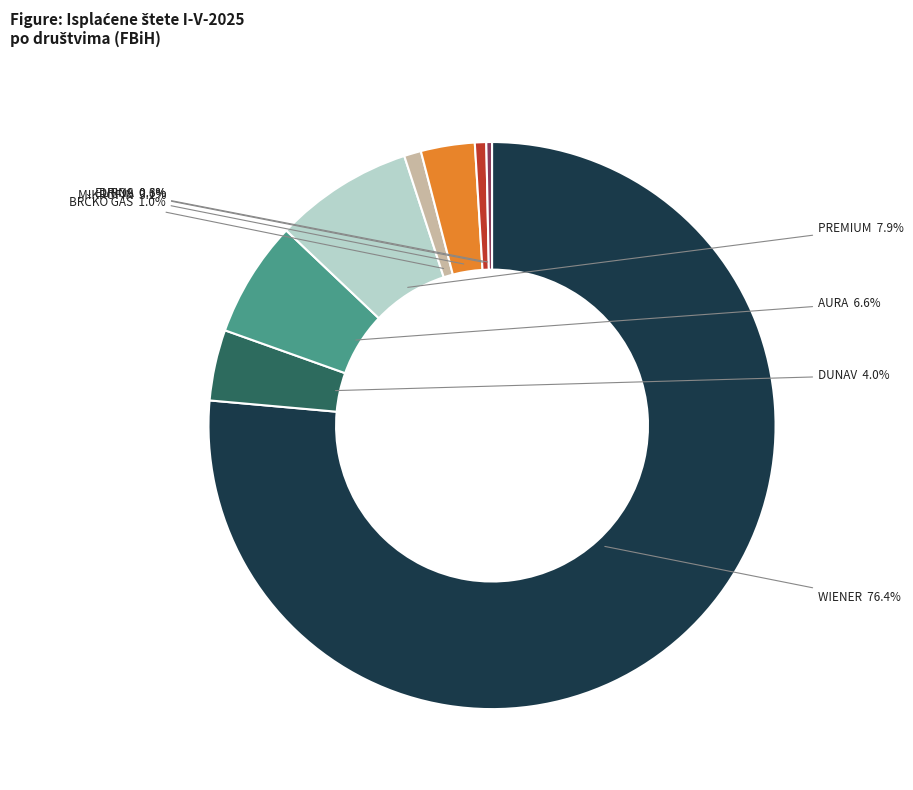

What portion of the pie excludes EUROS?

99.4%